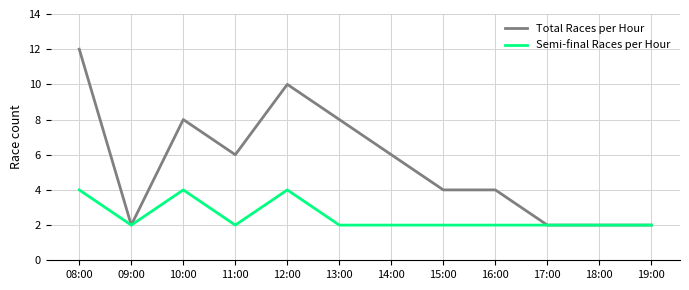

What is the sum of the Total Races per Hour values at 08:00 and 10:00?

20